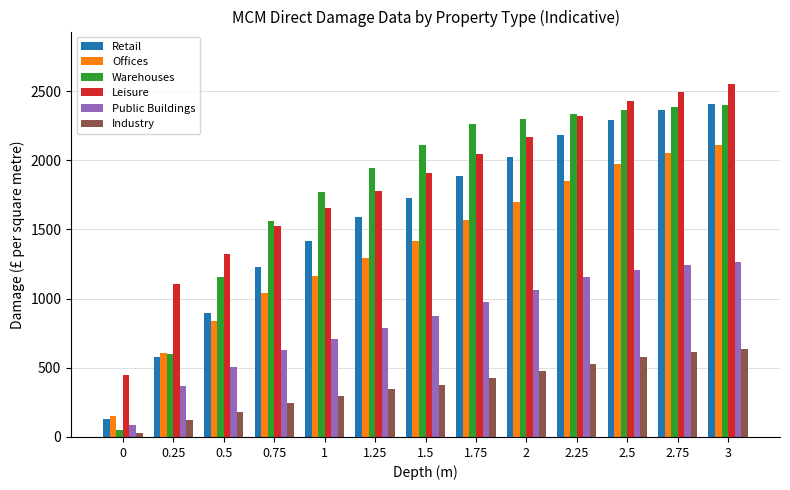

What is the approximate value of Retail at 0.75?

1230